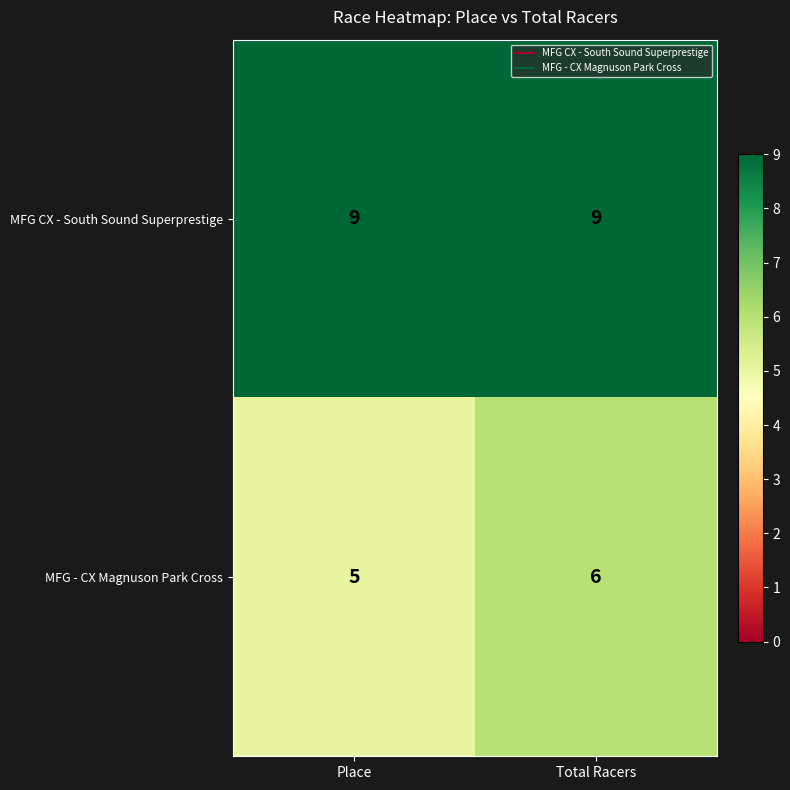

Which series has the largest range (max minus min)?

MFG - CX Magnuson Park Cross